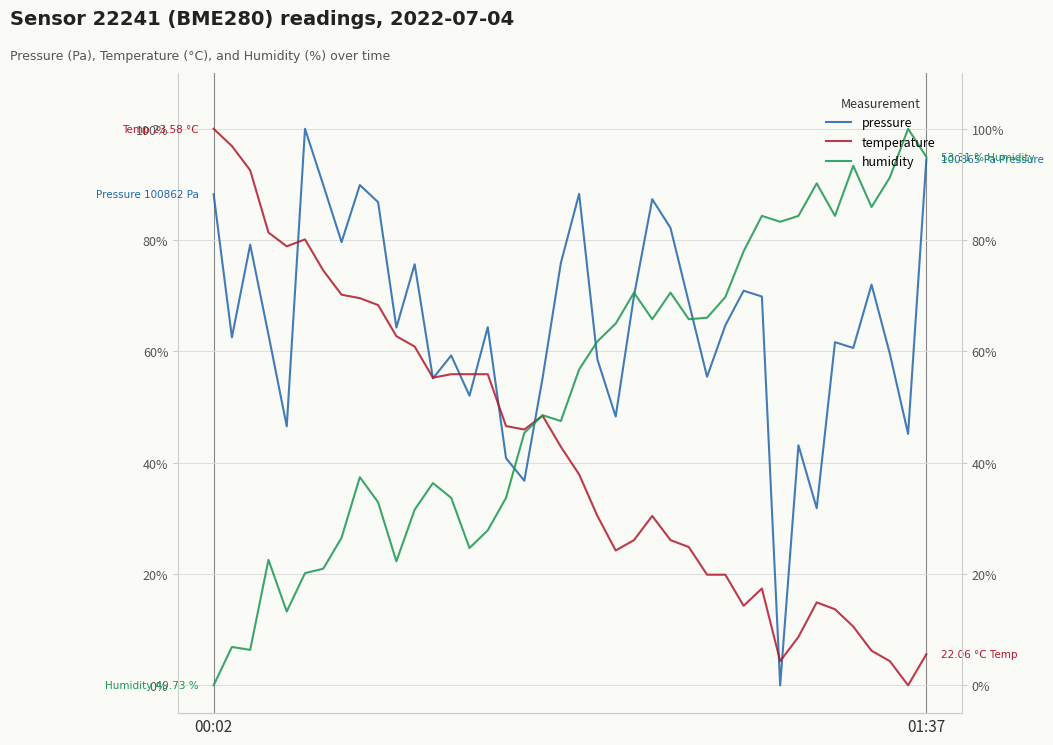

True or false: humidity and temperature cross at least once.

True